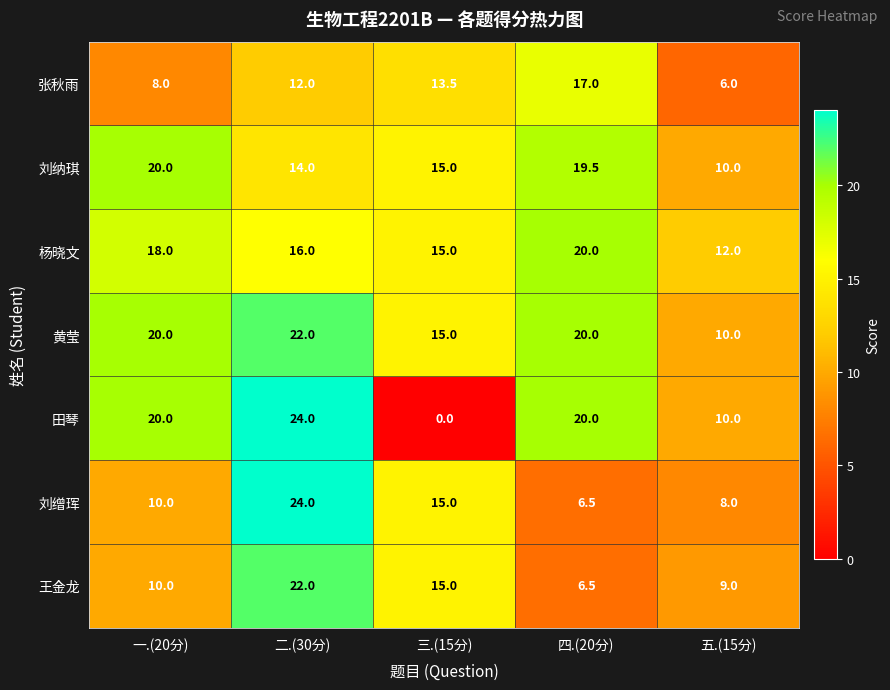

What is the difference between the highest and lowest values at 三.(15分)?

15.0